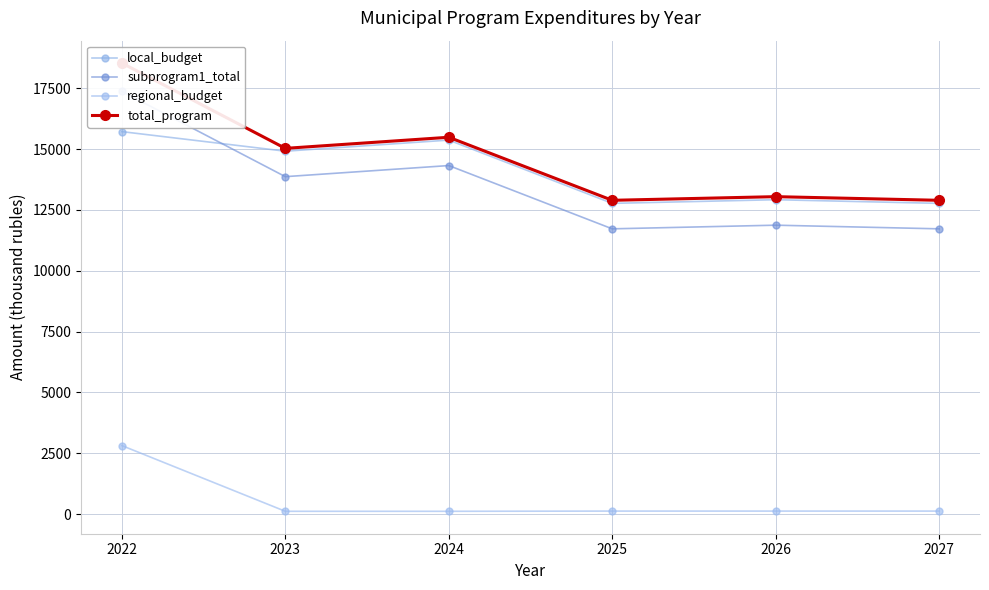

True or false: regional_budget and local_budget cross at least once.

False